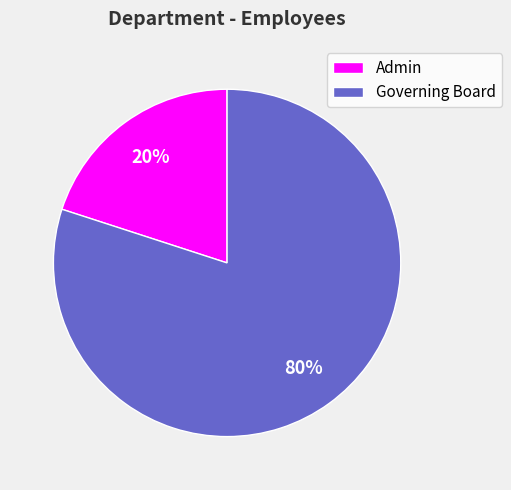

Combined, do Governing Board and Admin account for over 50%?

Yes